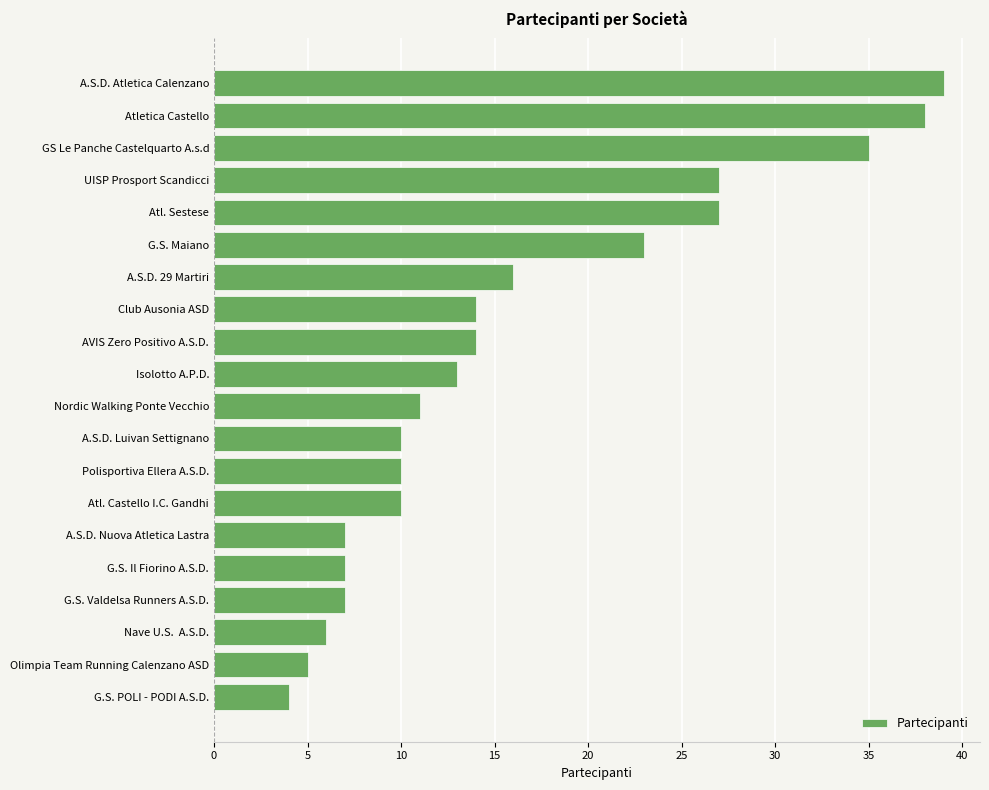

What is the change in value from GS Le Panche Castelquarto A.s.d to G.S. Maiano?

-12